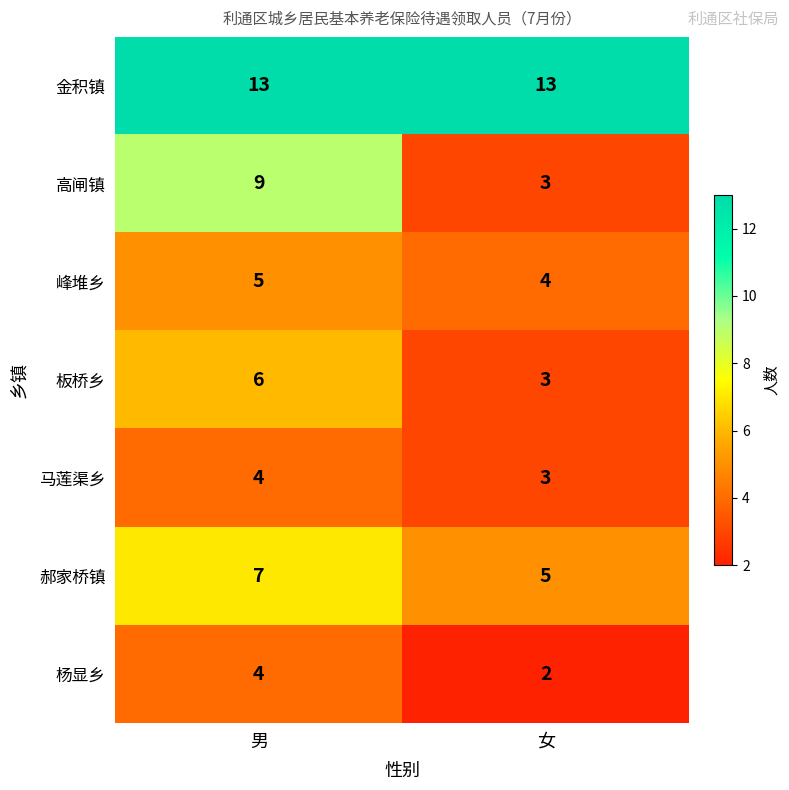

What value does the 郝家桥镇 series have at 男?

7